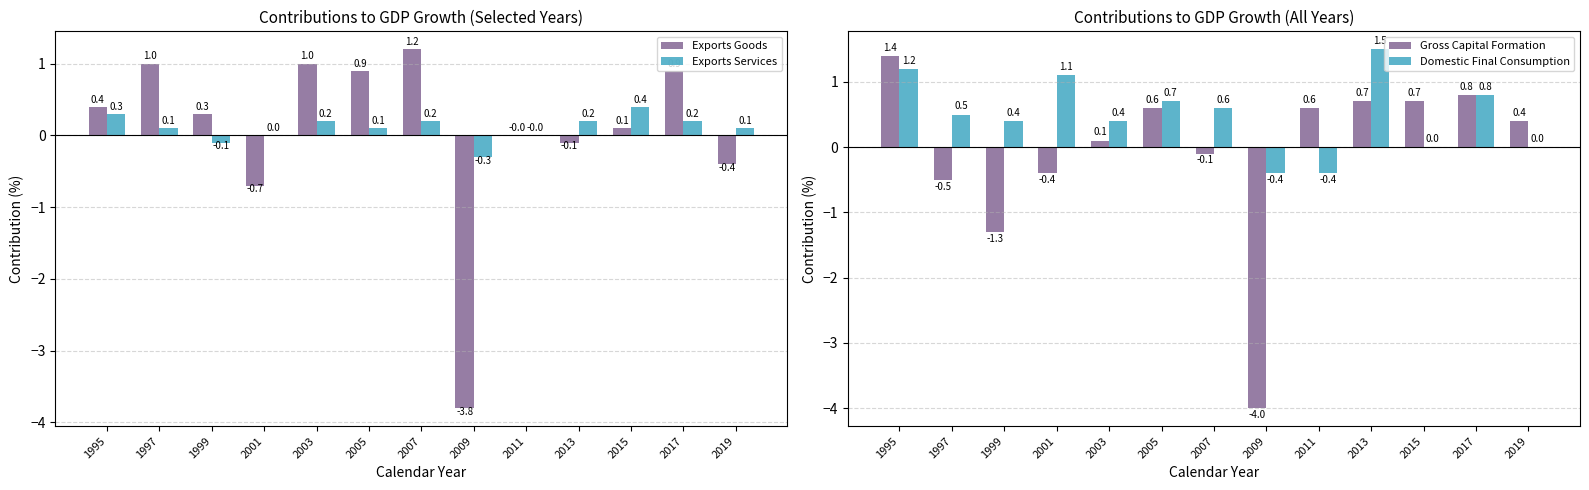

Reading right to left, transcribe all the data shown in this chart.

Exports Goods: 2019=-0.4	2017=0.9	2015=0.1	2013=-0.1	2011=0.0	2009=-3.8	2007=1.2	2005=0.9	2003=1.0	2001=-0.7	1999=0.3	1997=1.0	1995=0.4
Exports Services: 2019=0.1	2017=0.2	2015=0.4	2013=0.2	2011=0.0	2009=-0.3	2007=0.2	2005=0.1	2003=0.2	2001=0.0	1999=-0.1	1997=0.1	1995=0.3
Gross Capital Formation: 2019=0.4	2017=0.8	2015=0.7	2013=0.7	2011=0.6	2009=-4.0	2007=-0.1	2005=0.6	2003=0.1	2001=-0.4	1999=-1.3	1997=-0.5	1995=1.4
Domestic Final Consumption: 2019=0.0	2017=0.8	2015=0.0	2013=1.5	2011=-0.4	2009=-0.4	2007=0.6	2005=0.7	2003=0.4	2001=1.1	1999=0.4	1997=0.5	1995=1.2